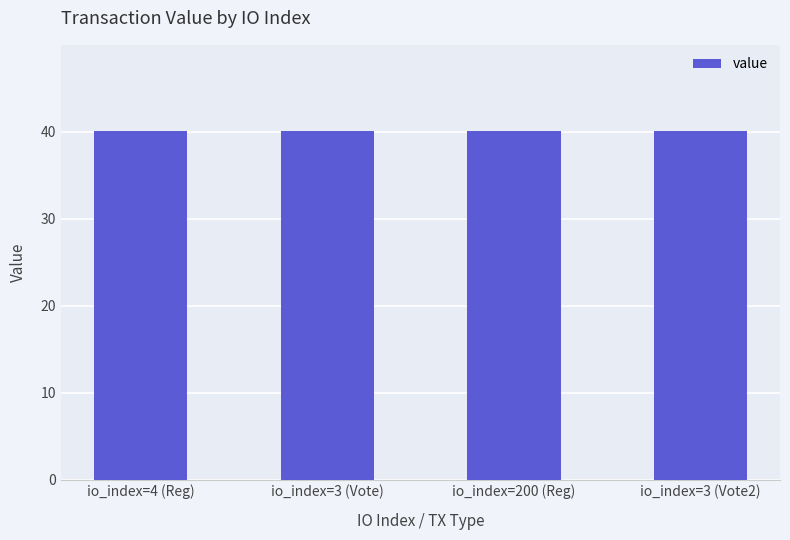

What is the ratio of the value at io_index=200 (Reg) to the value at io_index=3 (Vote2)?

1.0